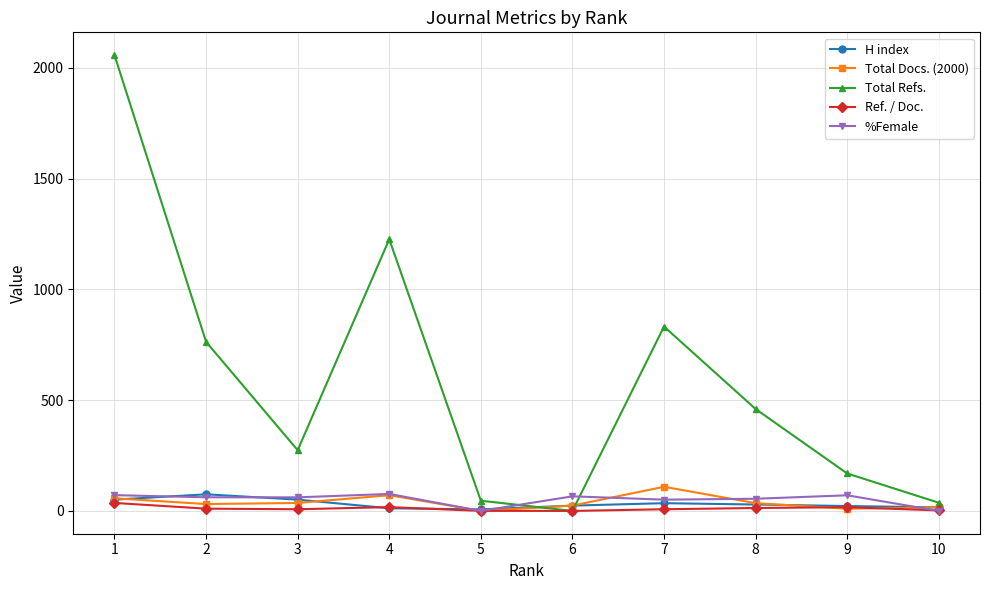

What is the average value of the Total Docs. (2000) series?

38.9